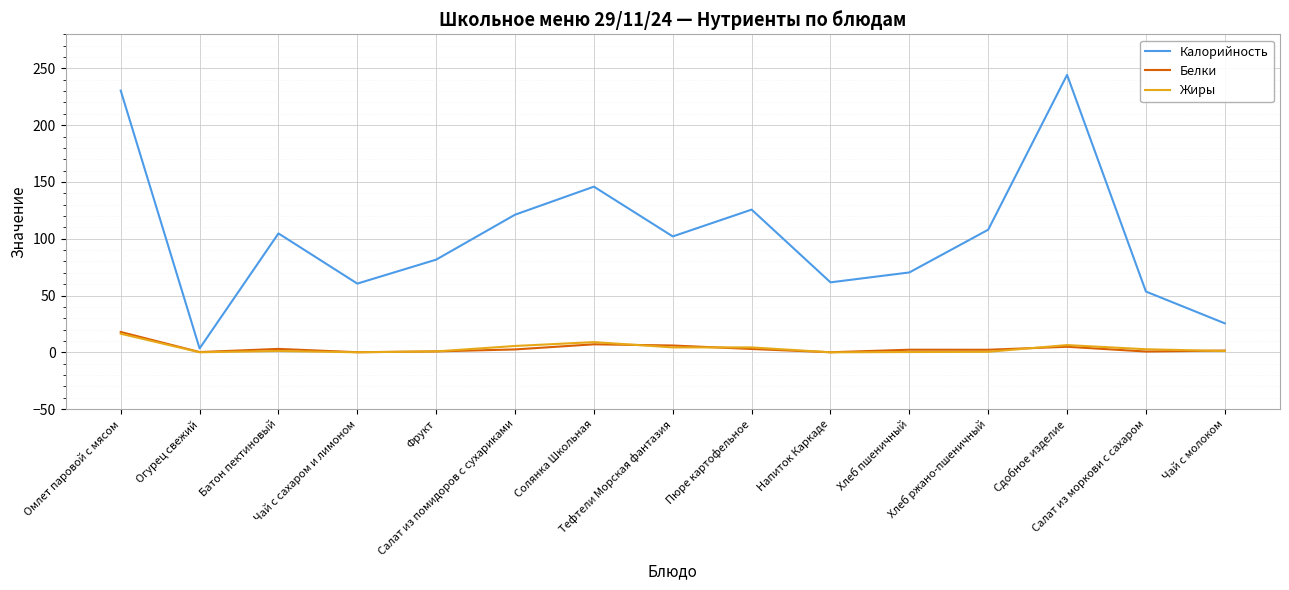

What is the difference between the maximum and minimum values in the Калорийность series?

240.9